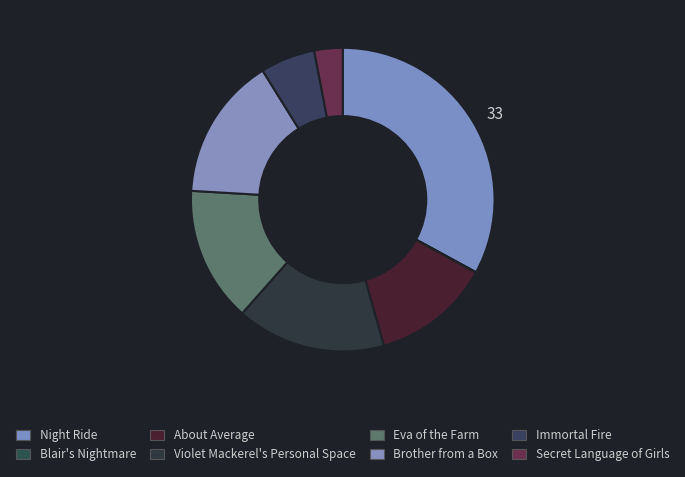

Which slice is the smallest?

Blair's Nightmare